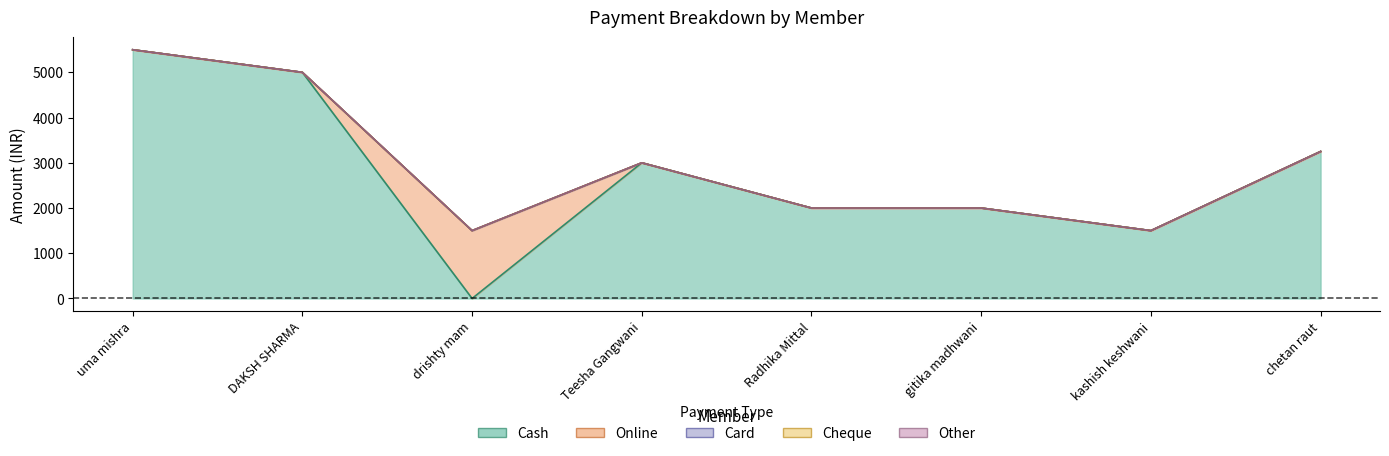

Reading left to right, transcribe all the data shown in this chart.

Cash: 5500	5000	0	3000	2000	2000	1500	3250
Online: 0	0	1500	0	0	0	0	0
Card: 0	0	0	0	0	0	0	0
Cheque: 0	0	0	0	0	0	0	0
Other: 0	0	0	0	0	0	0	0